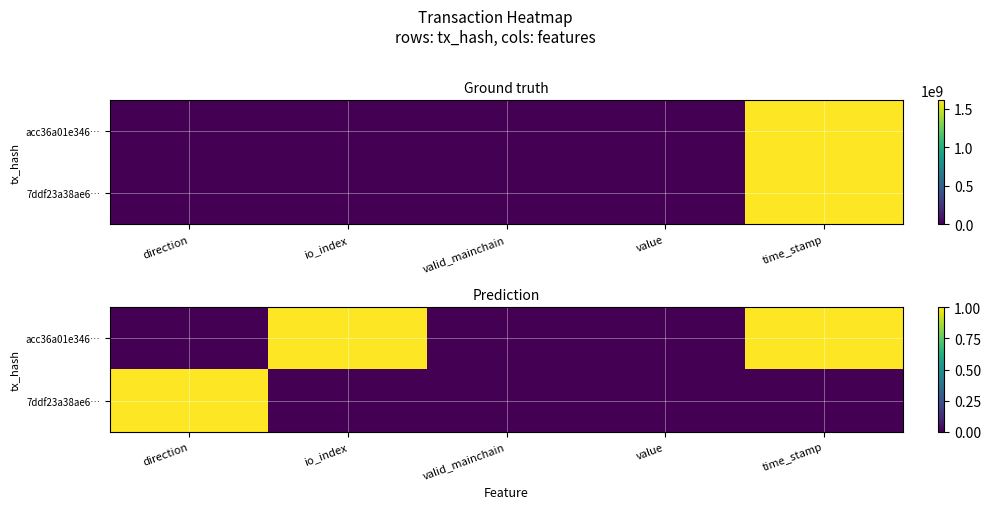

How many data points in 7ddf23a38ae6… are above 0?

1